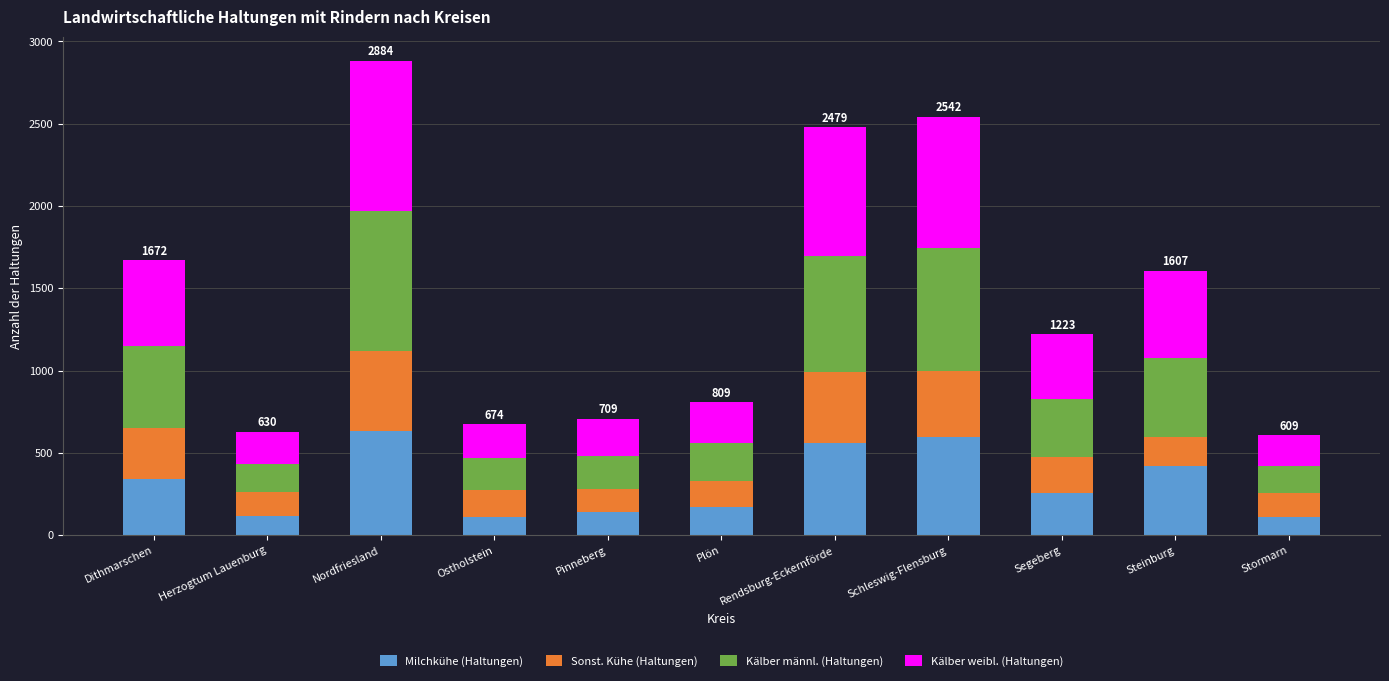

At which category is the sum across all series the highest?

Nordfriesland